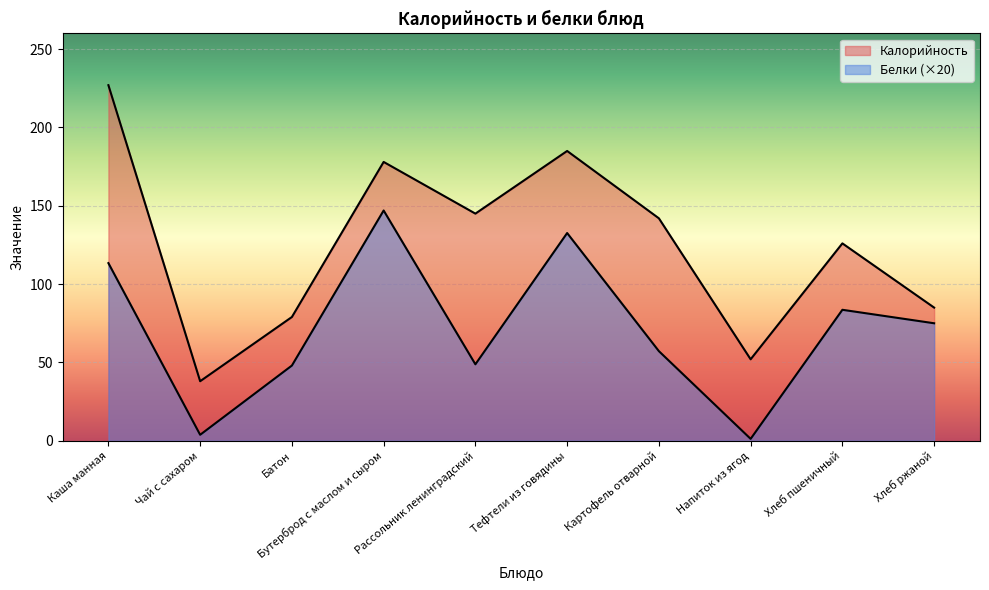

True or false: Белки and Калорийность cross at least once.

False